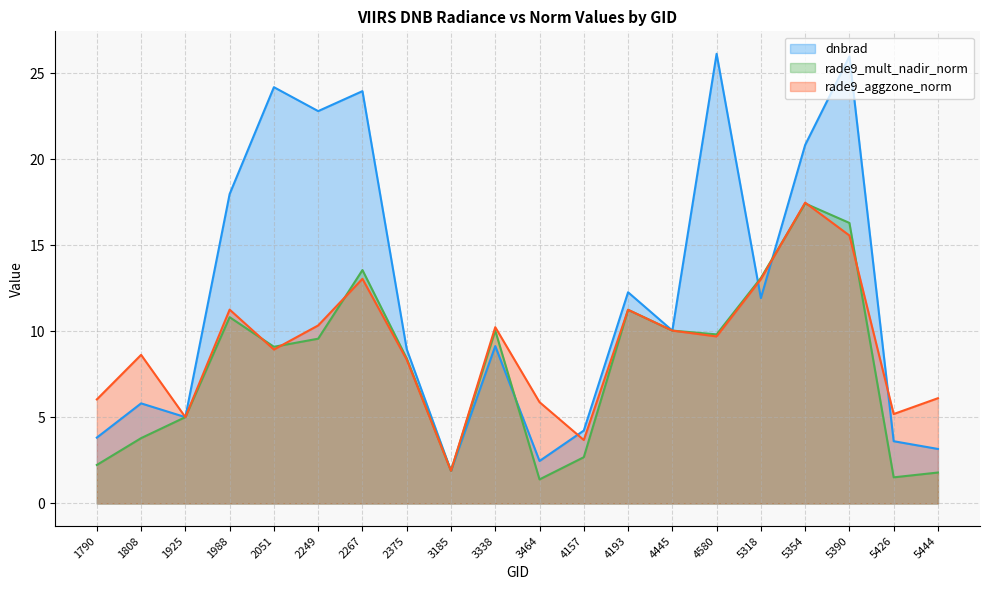

True or false: rade9_aggzone_norm has a value of 12.5 at 1808.

False